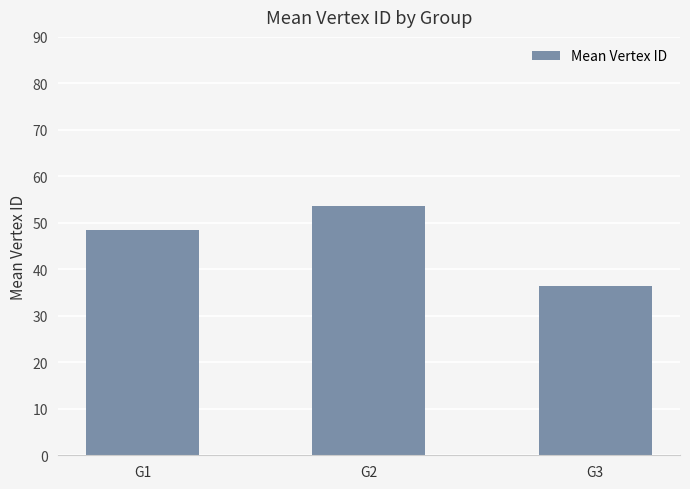

Does the chart contain stacked bars?

No